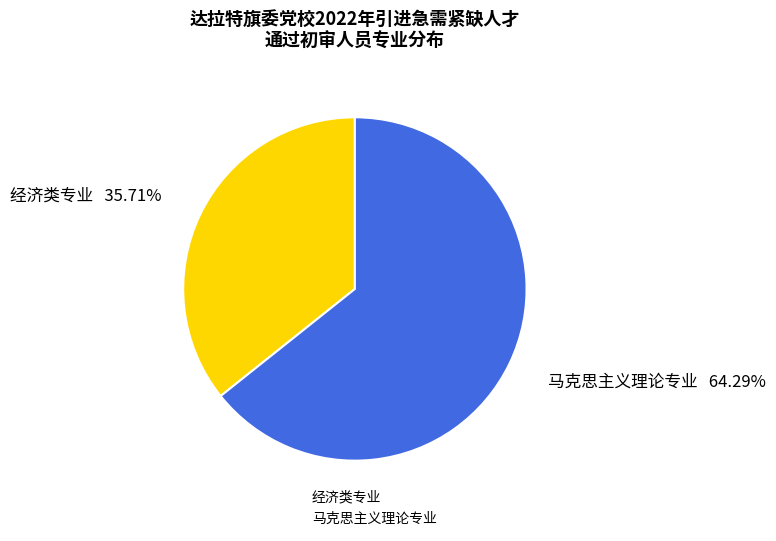

Which slice is the smallest?

经济类专业